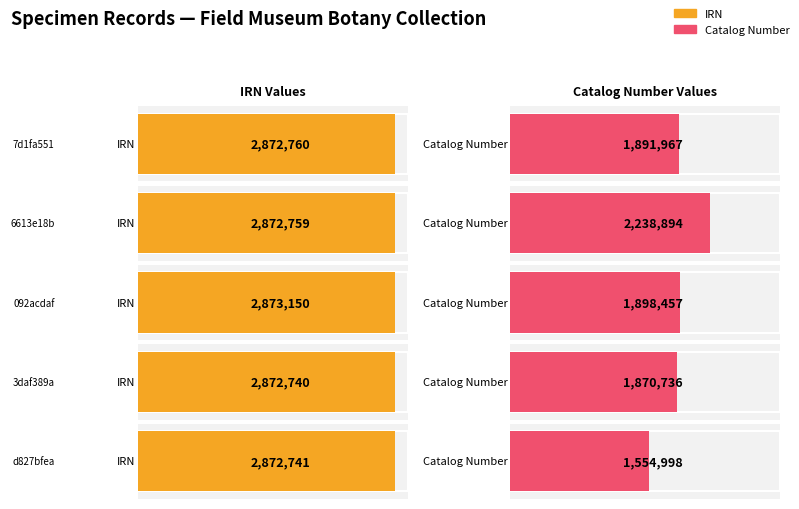

Reading left to right, transcribe all the data shown in this chart.

IRN: 7d1fa551=2872760	6613e18b=2872759	092acdaf=2873150	3daf389a=2872740	d827bfea=2872741
Catalog Number: 7d1fa551=1891967	6613e18b=2238894	092acdaf=1898457	3daf389a=1870736	d827bfea=1554998